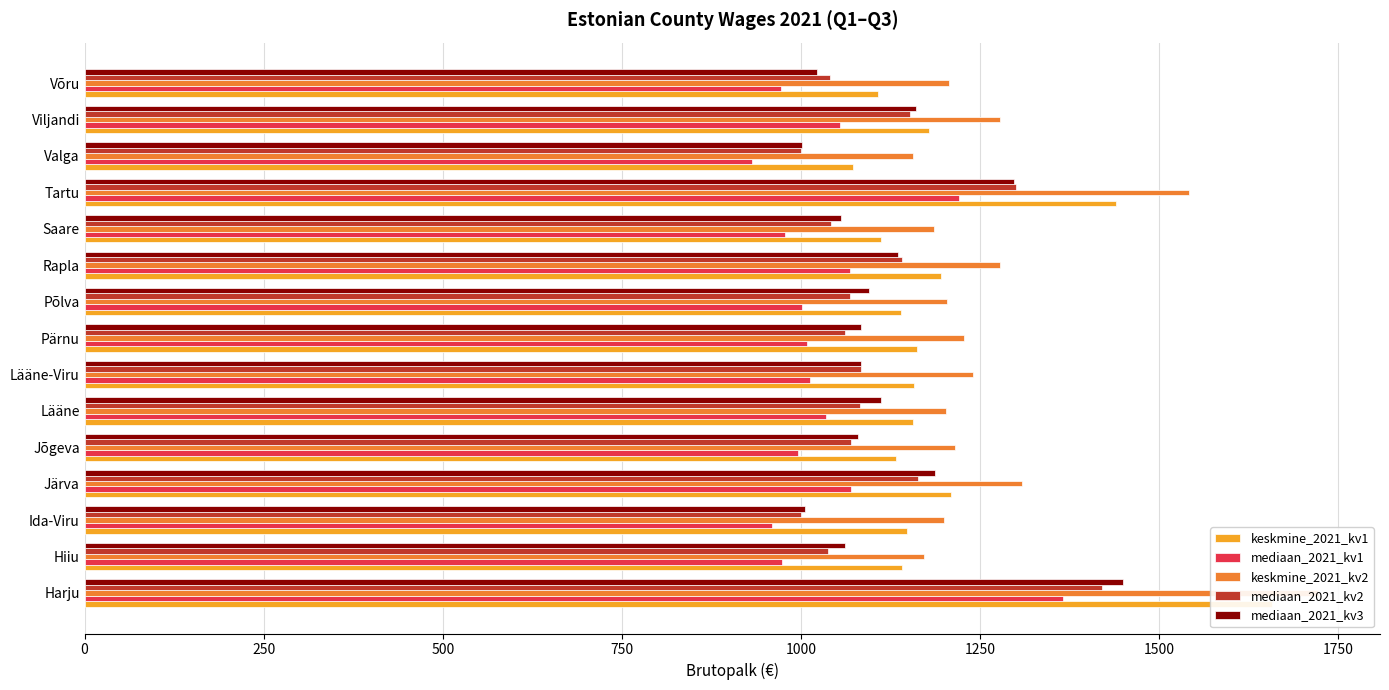

What are all the series names shown in the legend?

keskmine_2021_kv1, mediaan_2021_kv1, keskmine_2021_kv2, mediaan_2021_kv2, mediaan_2021_kv3